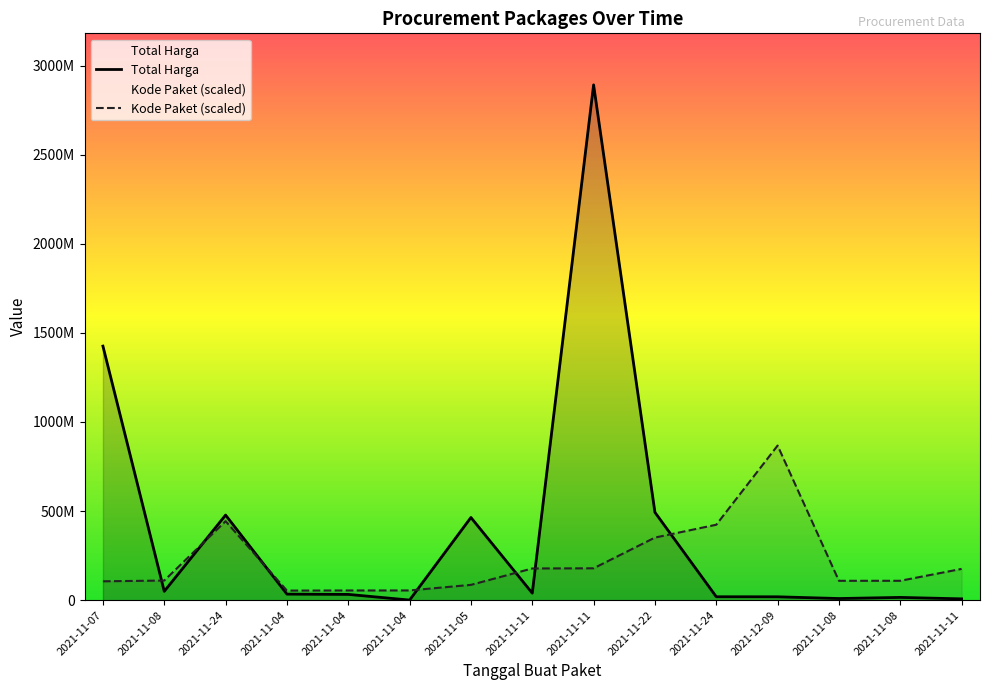

What is the label of the 12th point from the left?

2021-12-09